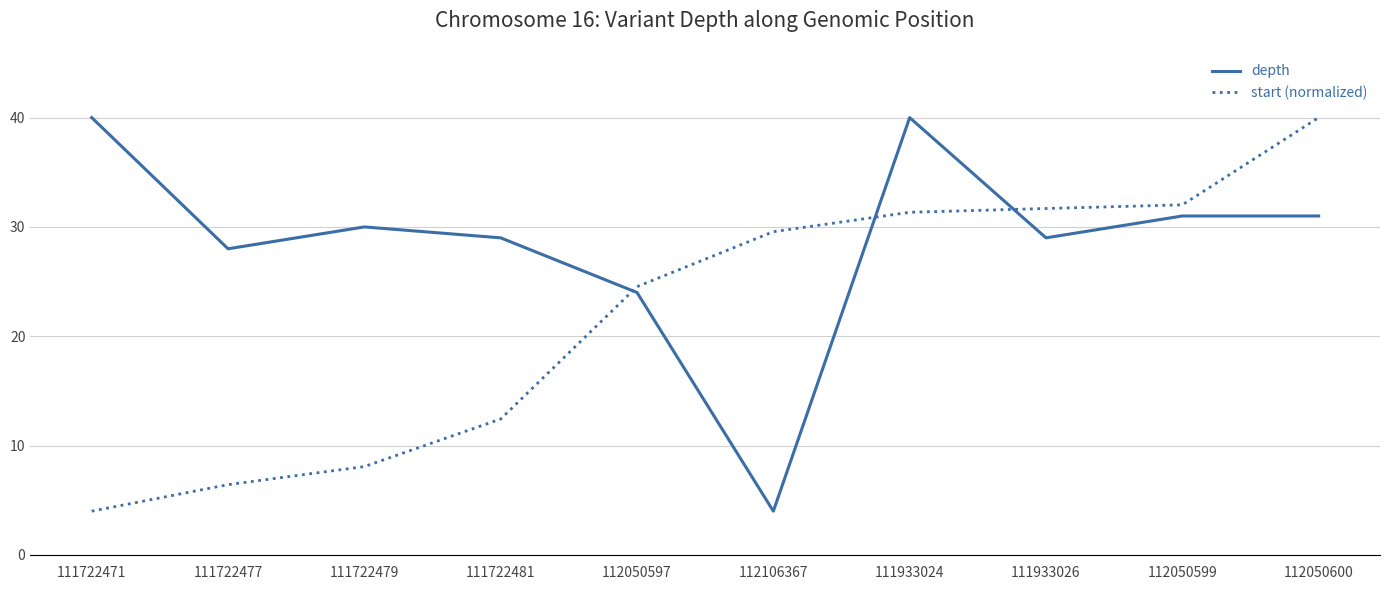

Where is the first local maximum for depth?

111722479